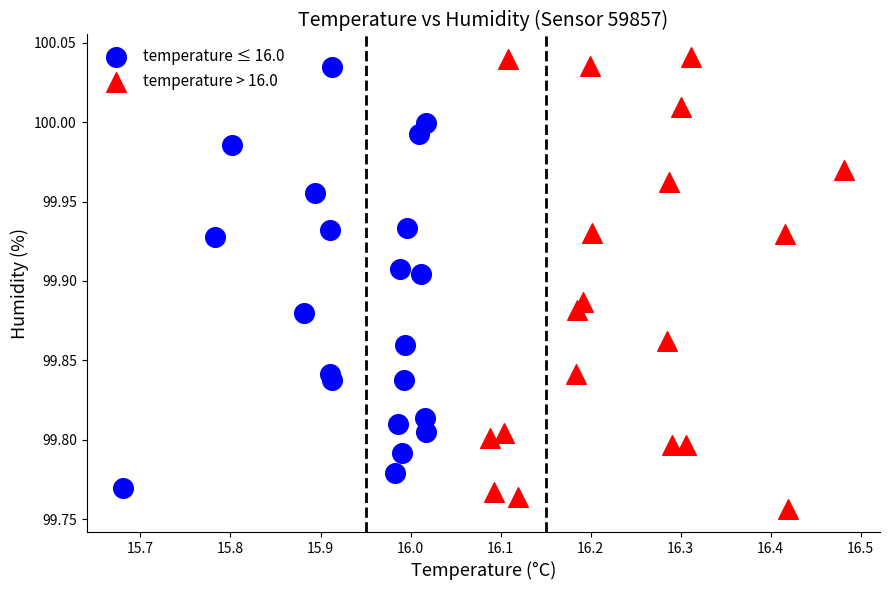

Which series reaches the minimum Y coordinate?

temperature > 16.0